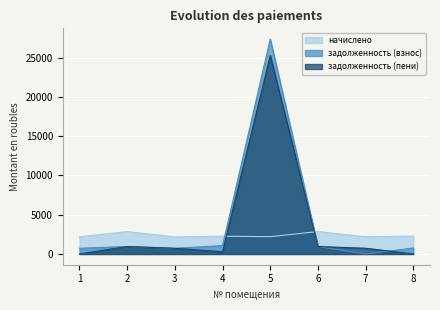

Which series changed the most between 5 and 7?

задолженность (взнос)